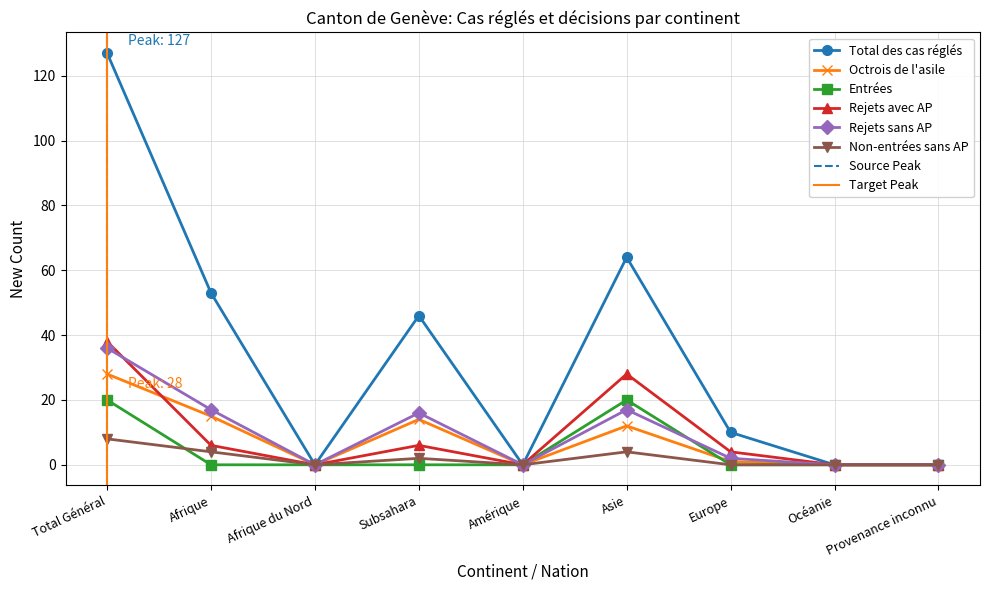

What is the difference between the maximum and minimum values in the Octrois de l'asile series?

28